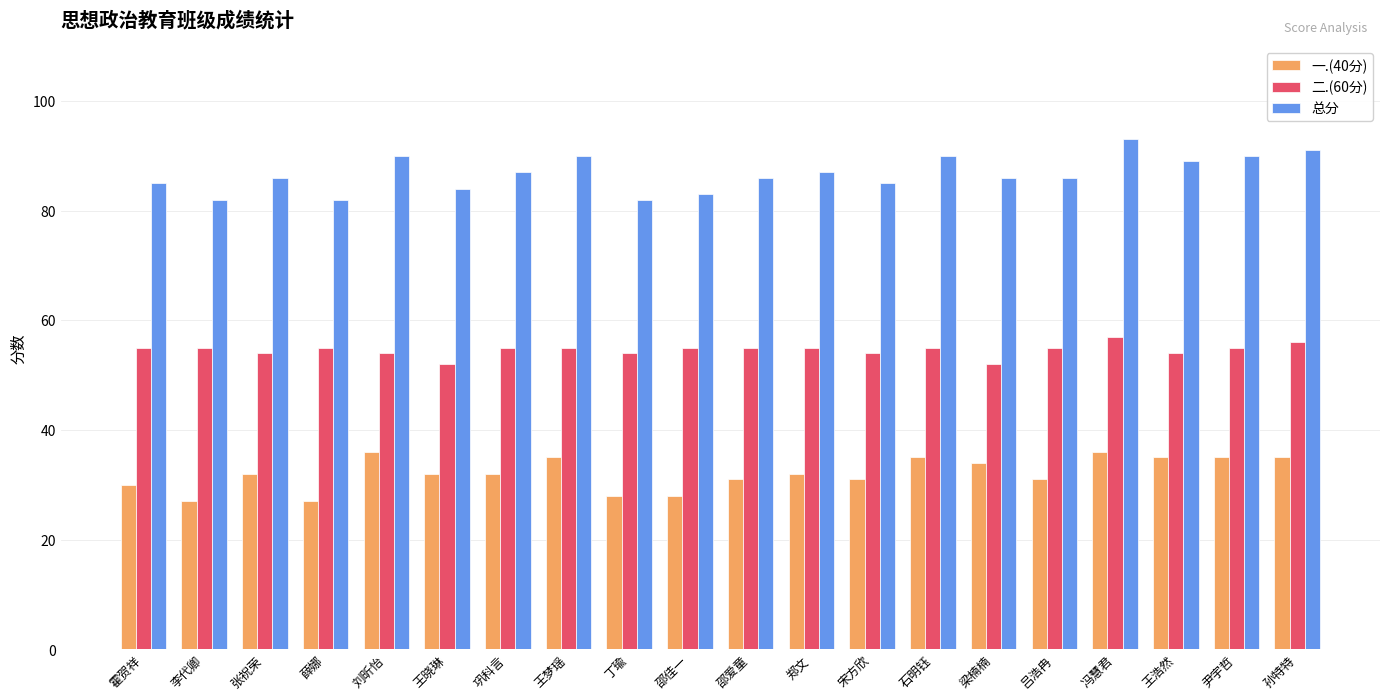

Is the value of 总分 at 巩科言 greater than the value of 二.(60分) at 王晓琳?

Yes